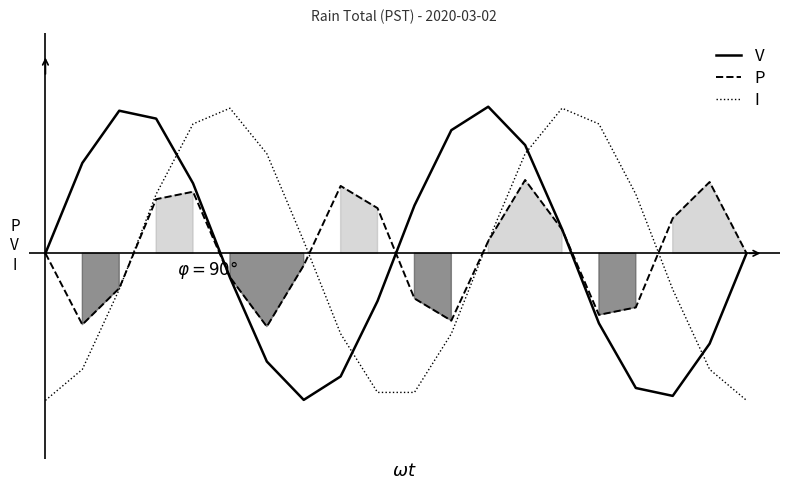

How many times do I and V cross each other?

4